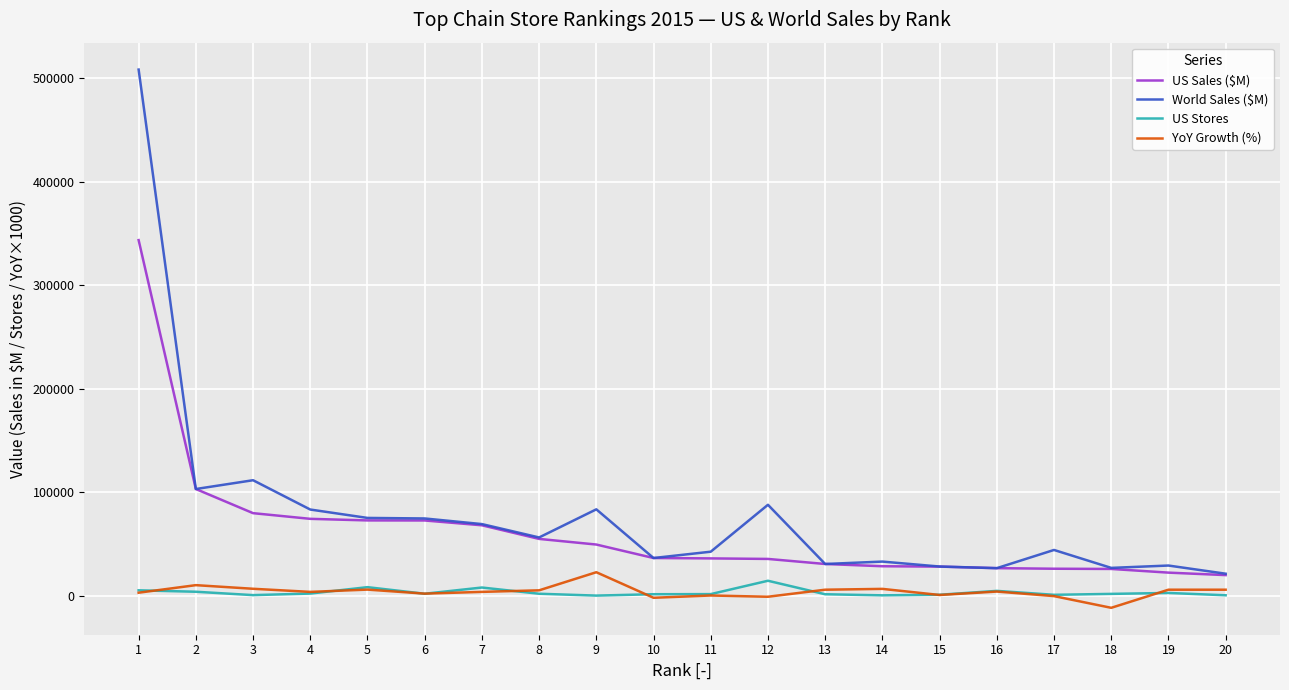

What are all the series names shown in the legend?

US Sales ($M), World Sales ($M), US Stores, YoY Growth (%)